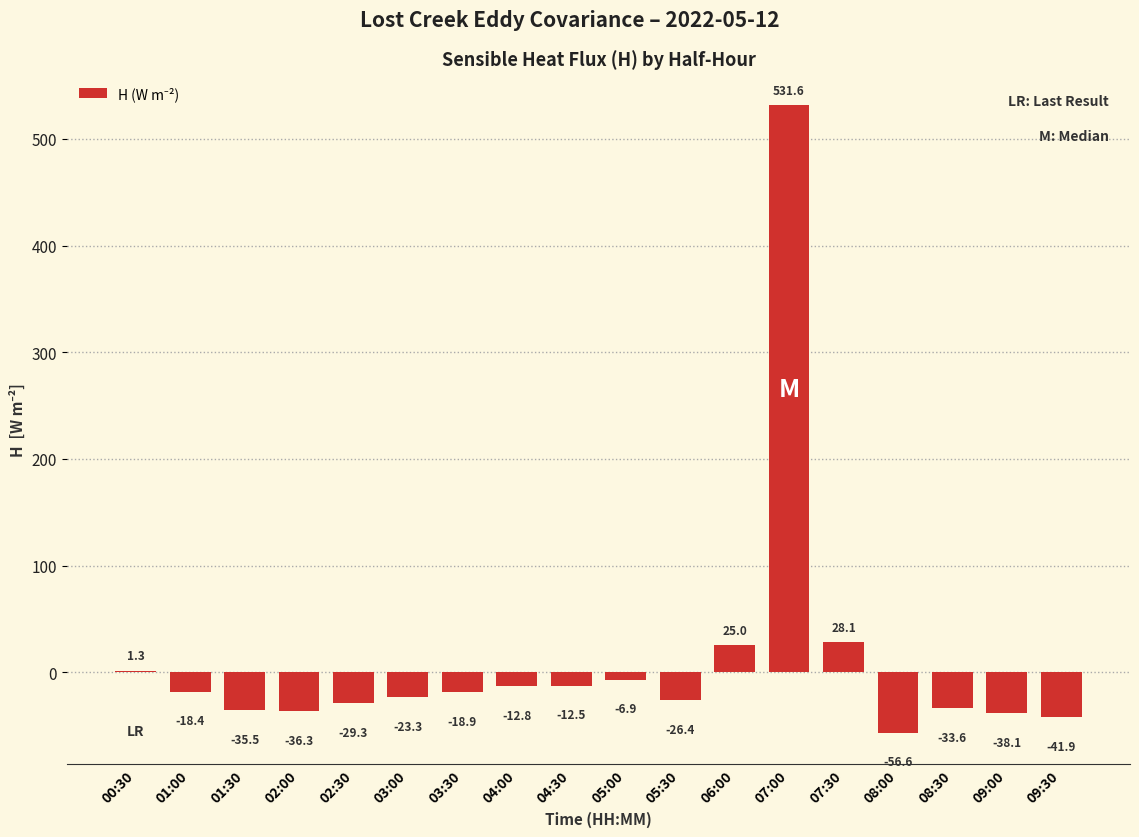

Between 09:00 and 09:30, which is larger?

09:00